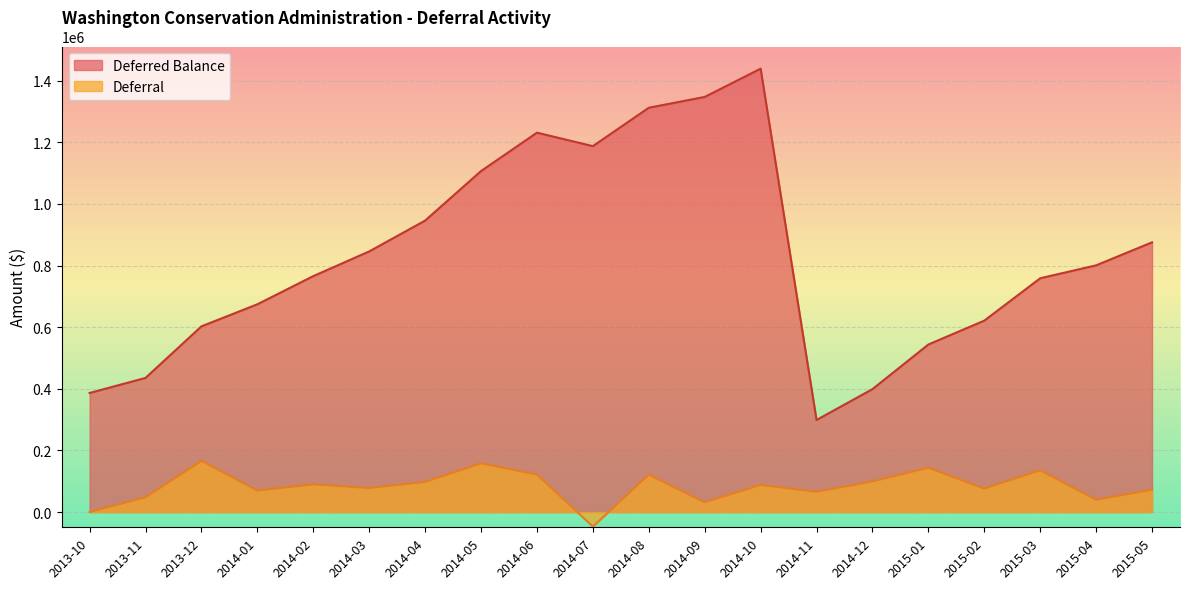

What is the label of the 1st point from the left?

2013-10